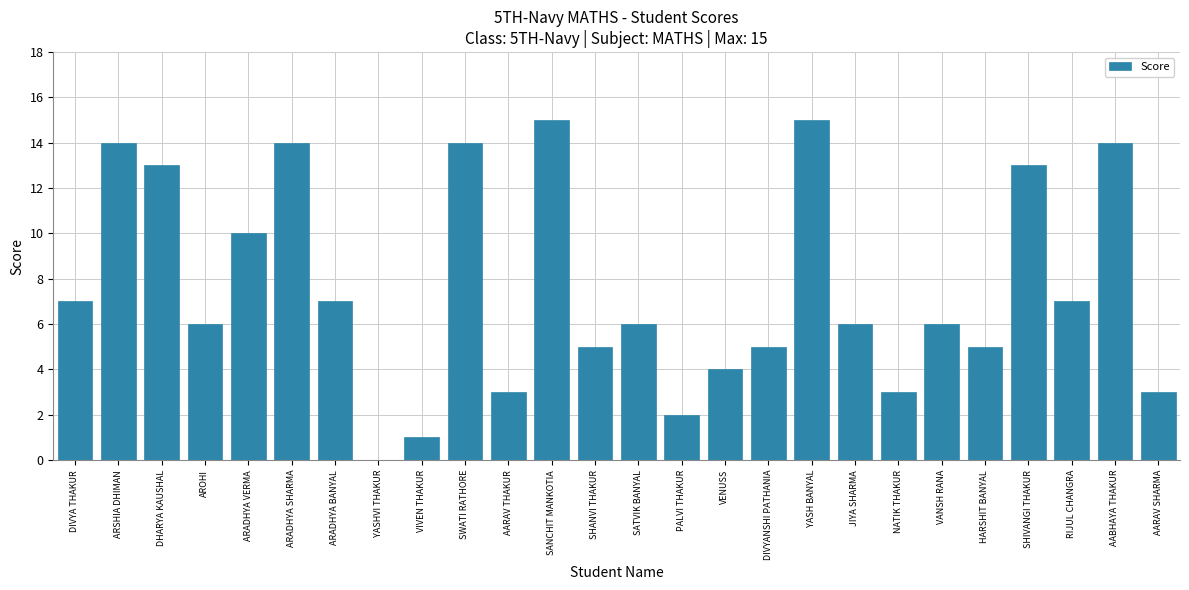

Read the value at AROHI.

6